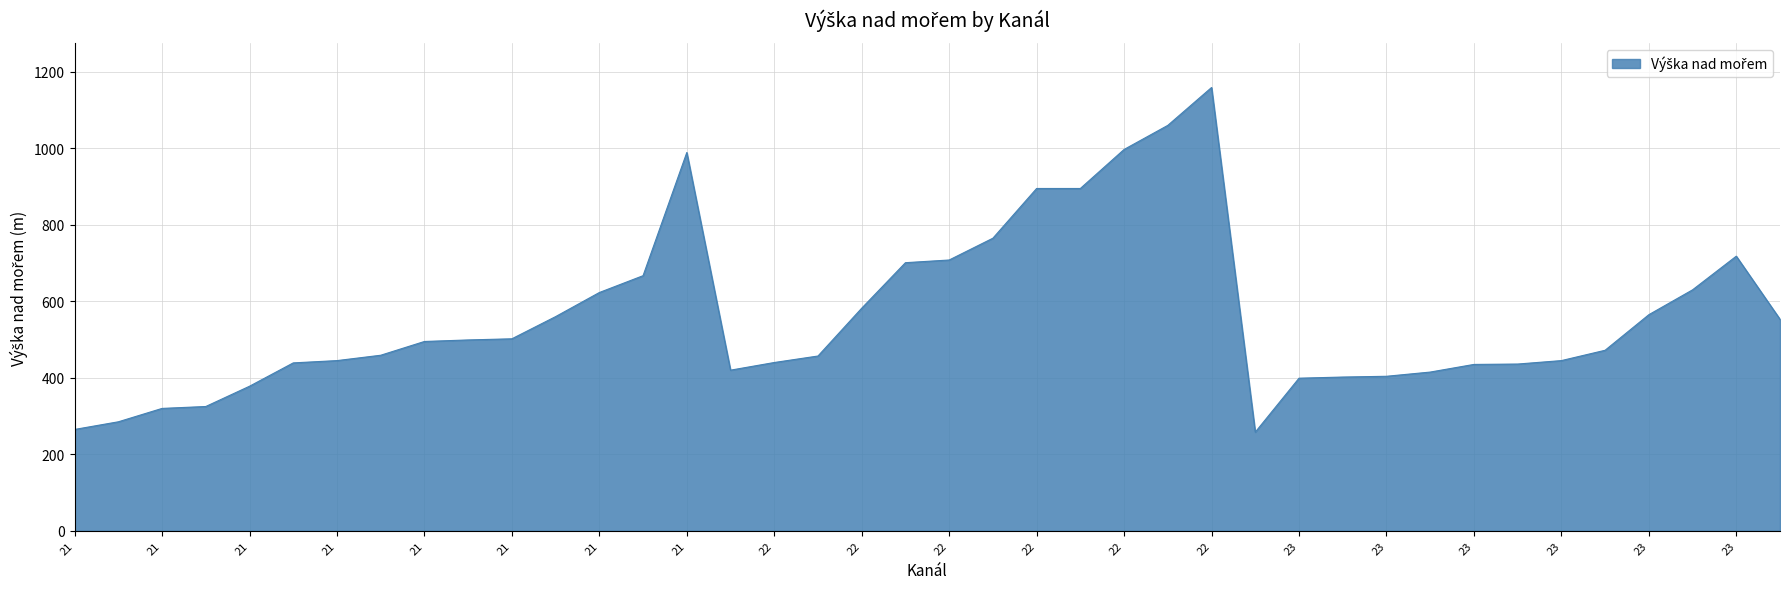

What is the minimum value shown in the chart?

258